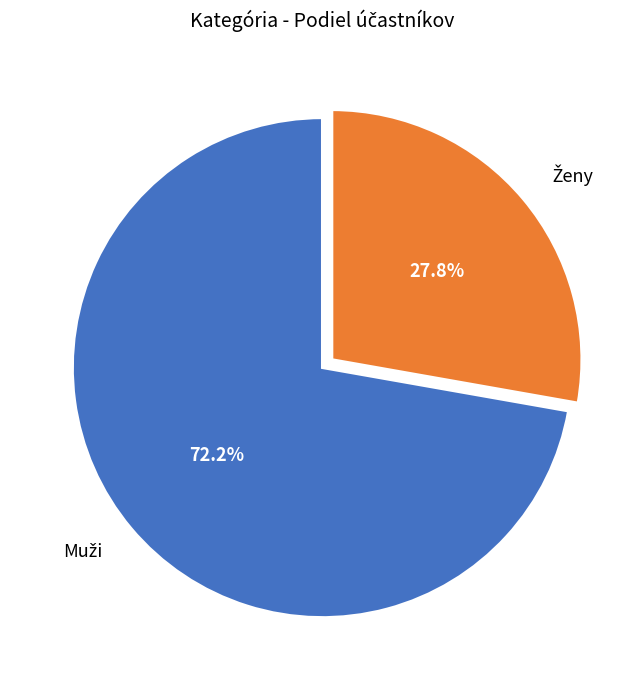

Is there any slice that represents more than half of the pie?

Yes